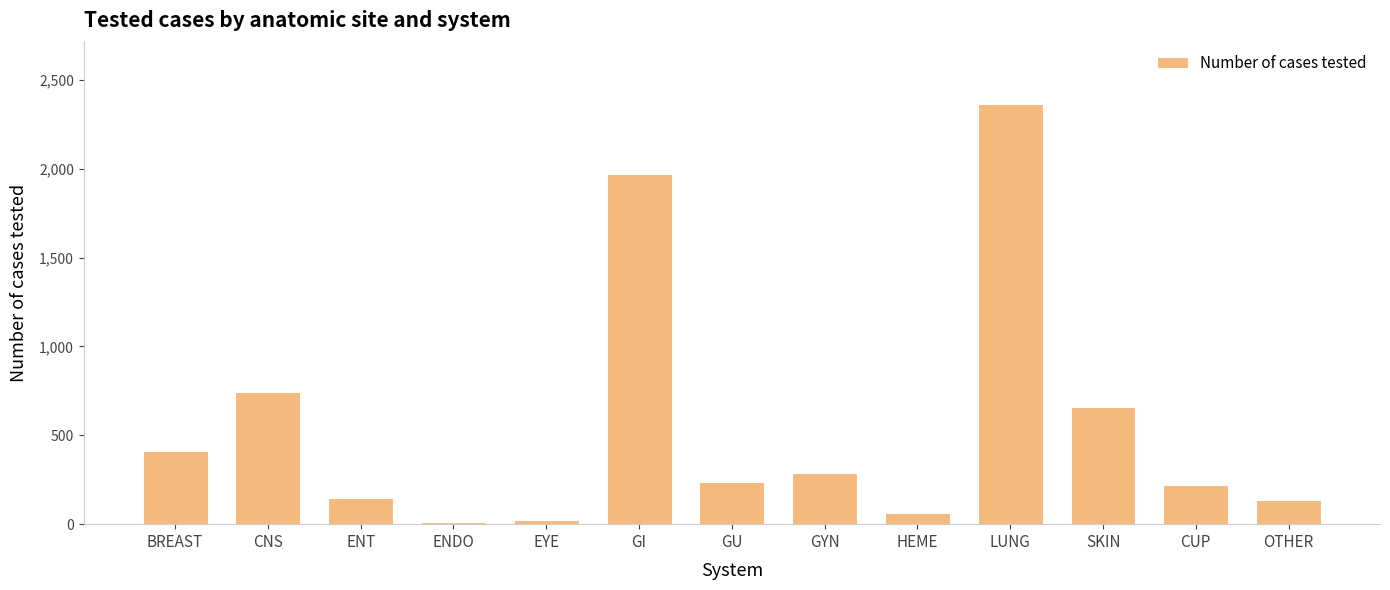

The value at ENT is 147. True or false?

True